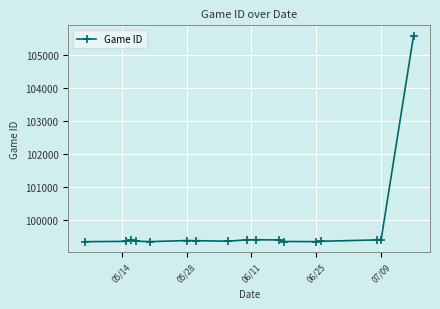

What is the value of the 17th point from the left?

105591